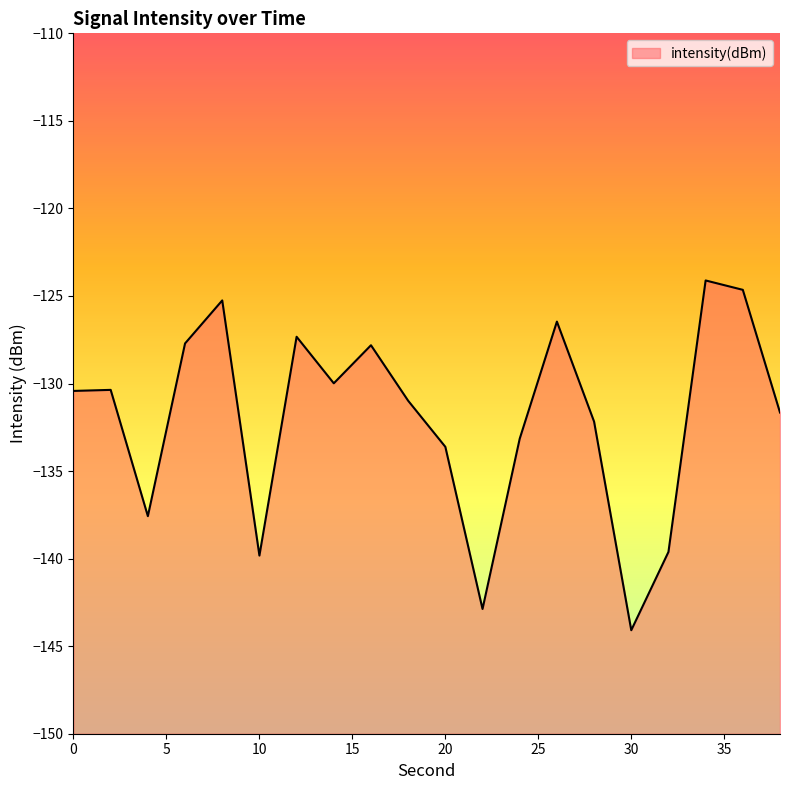

How many lines are shown in the chart?

1